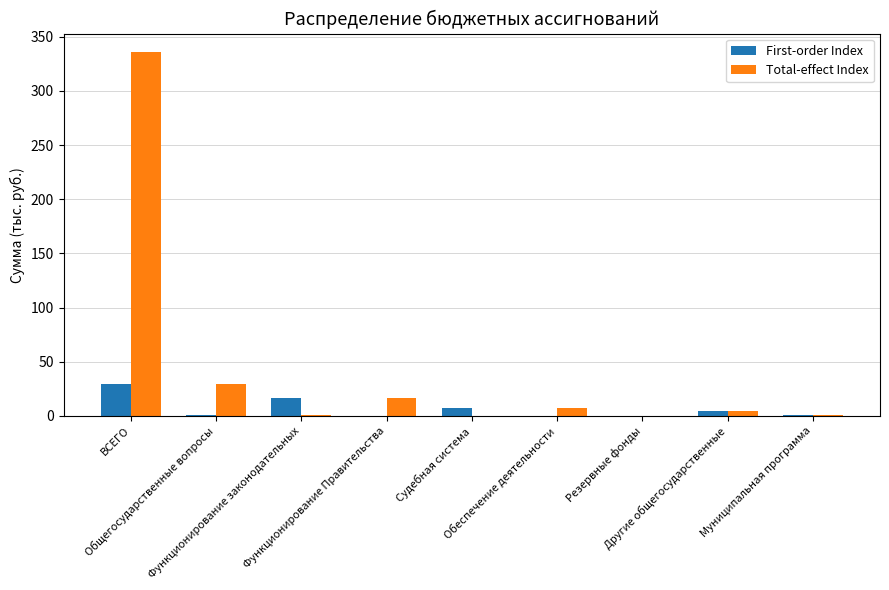

How many data points in Total-effect Index are above 4?

5